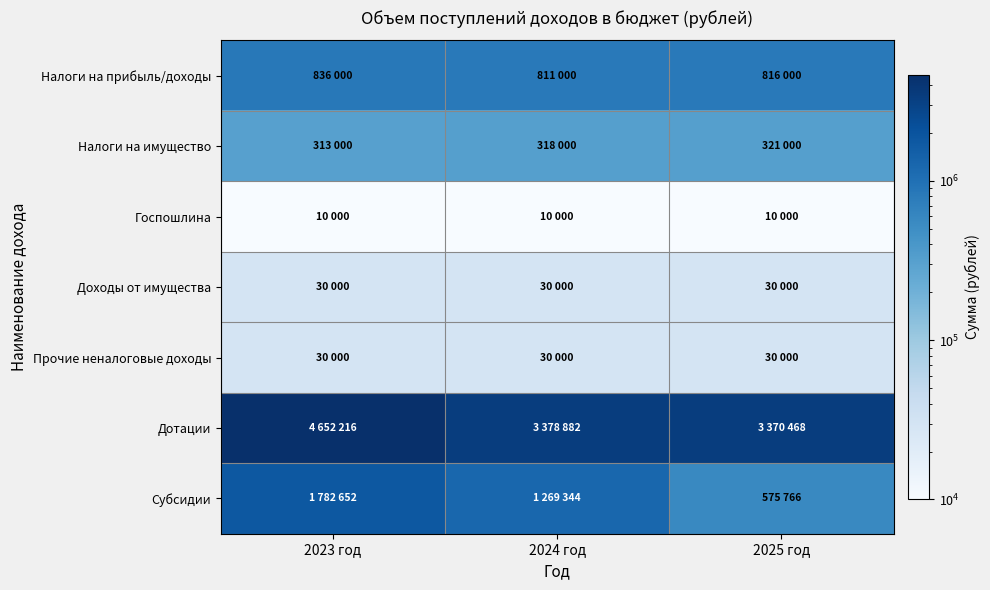

Reading left to right, transcribe all the data shown in this chart.

Налоги на прибыль/доходы: 2023 год=836000	2024 год=811000	2025 год=816000
Налоги на имущество: 2023 год=313000	2024 год=318000	2025 год=321000
Госпошлина: 2023 год=10000	2024 год=10000	2025 год=10000
Доходы от имущества: 2023 год=30000	2024 год=30000	2025 год=30000
Прочие неналоговые доходы: 2023 год=30000	2024 год=30000	2025 год=30000
Дотации: 2023 год=4652216	2024 год=3378882	2025 год=3370468
Субсидии: 2023 год=1782652	2024 год=1269344	2025 год=575766